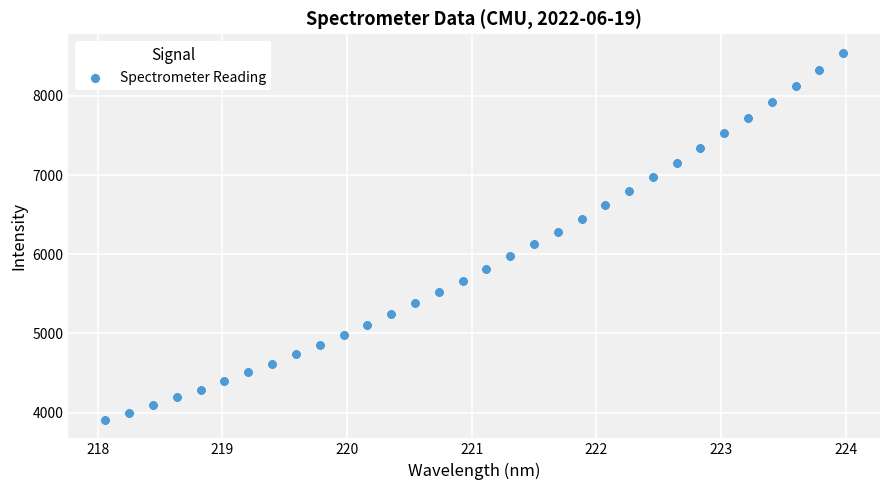

What is the range of X values (max minus min)?

5.9